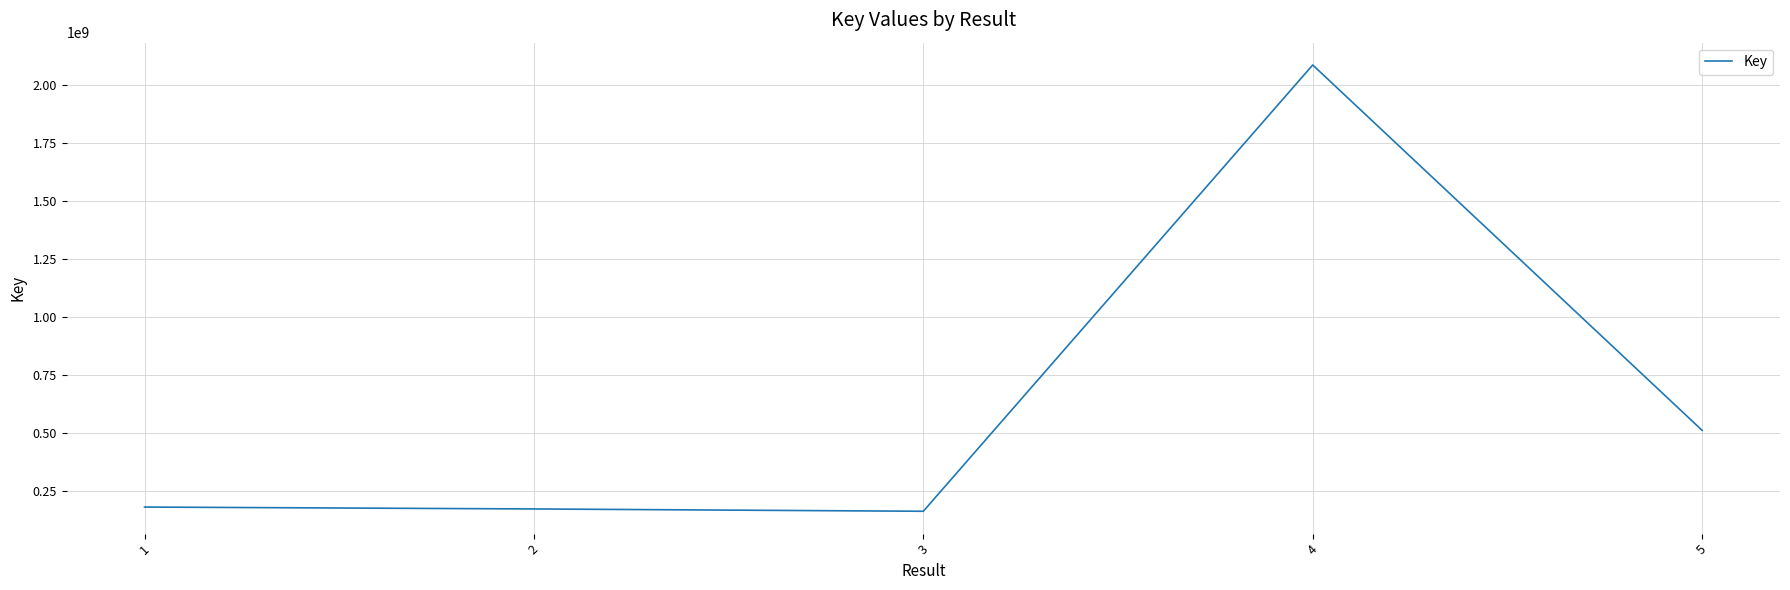

What is the average value?

621957744